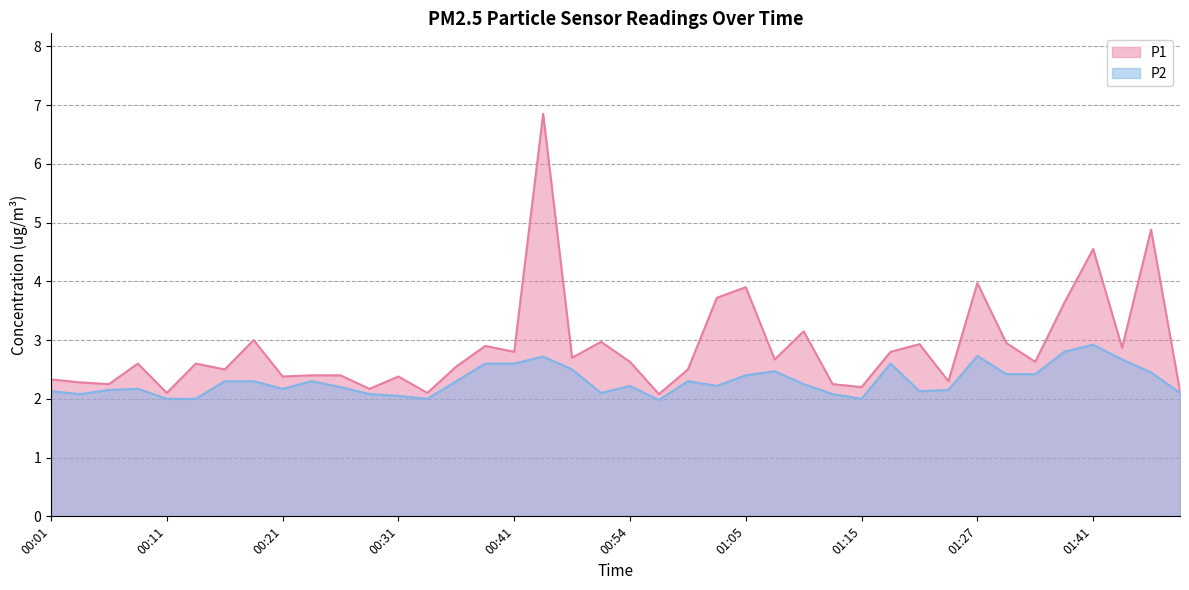

What are all the series names shown in the legend?

P1, P2